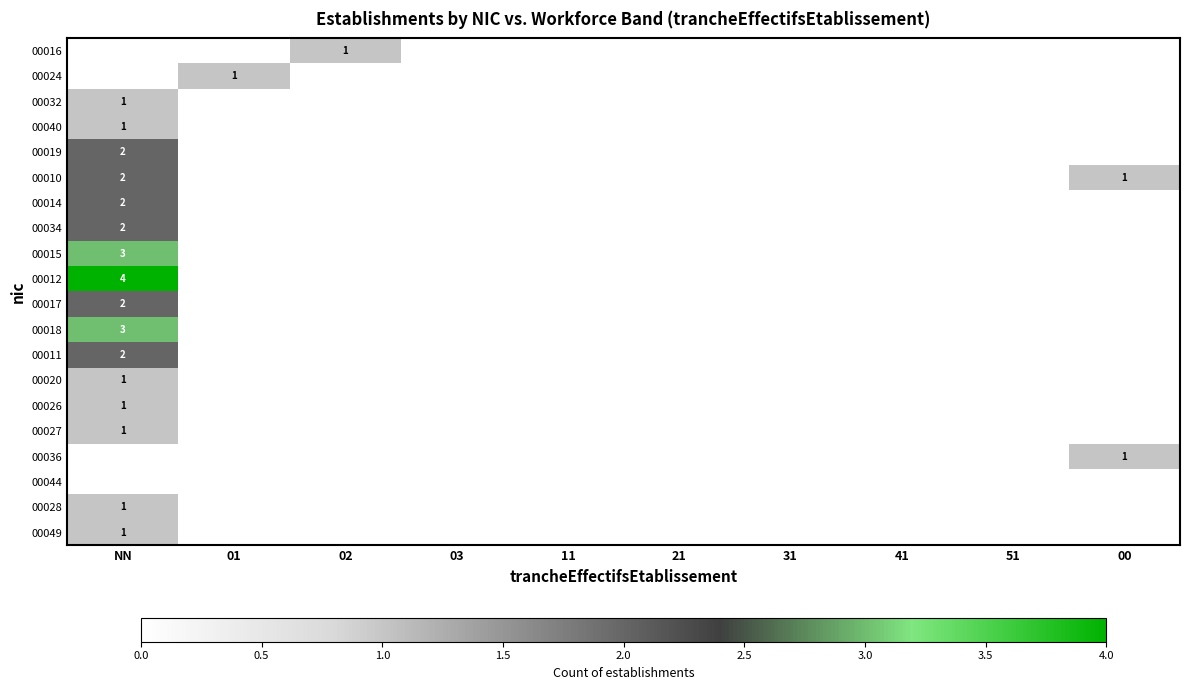

At how many categories does at least one series exceed 3?

1